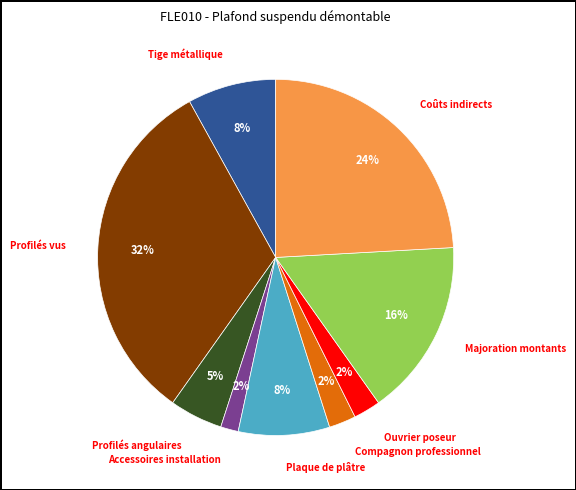

How many slices are in this pie chart?

9